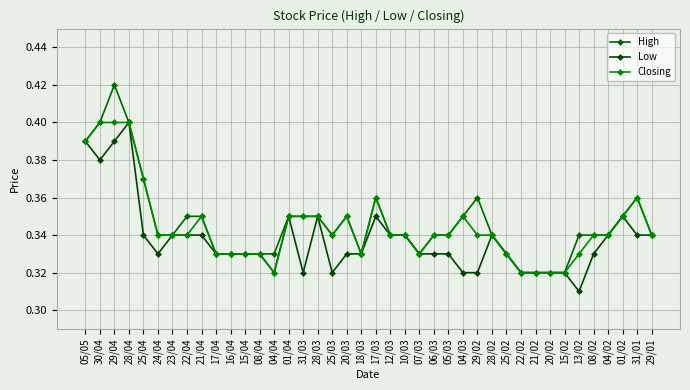

Rank the series at 08/04 from highest to lowest value.

High, Low, Closing